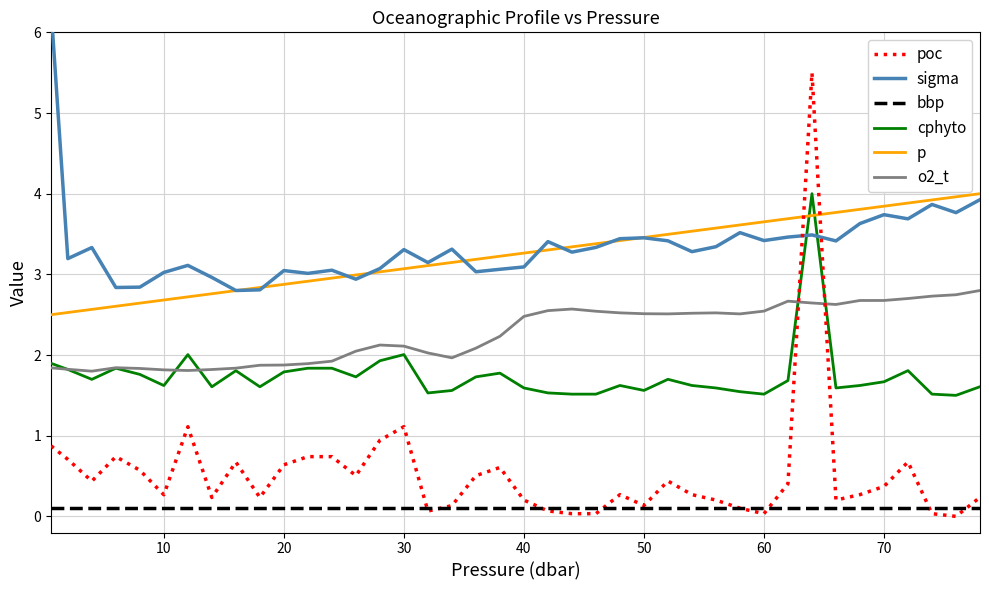

What is the maximum value for poc?

5.5